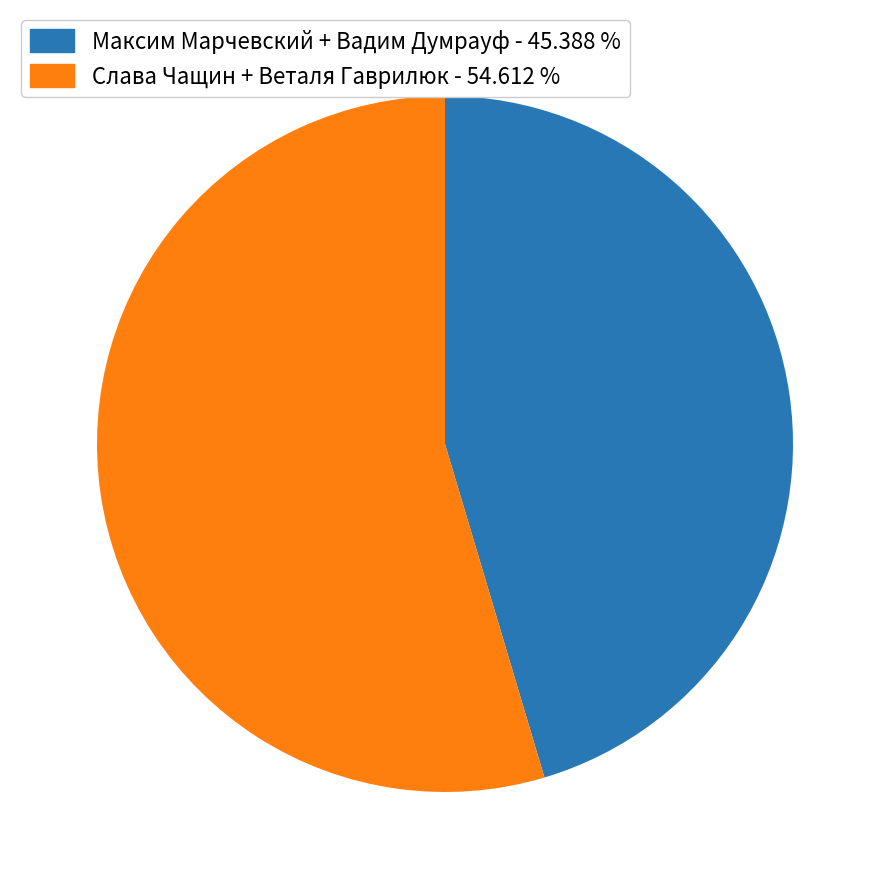

Rank the categories by value from lowest to highest.

Максим Марчевский + Вадим Думрауф - 45.388 %, Слава Чащин + Веталя Гаврилюк - 54.612 %